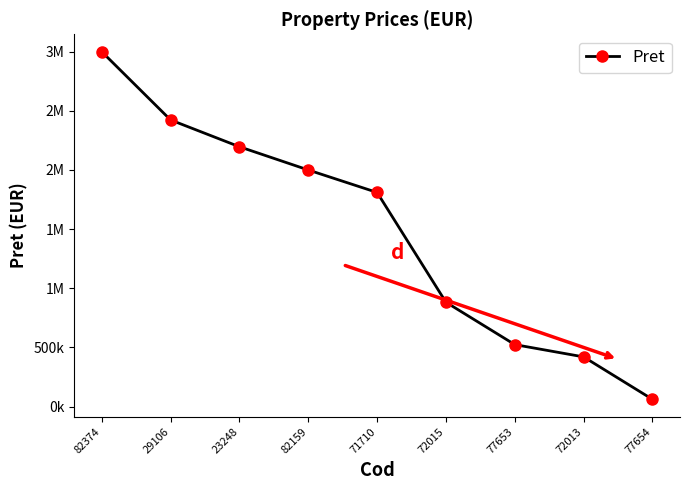

Approximately how many times larger is the value at 23248 compared to 82374?

0.7